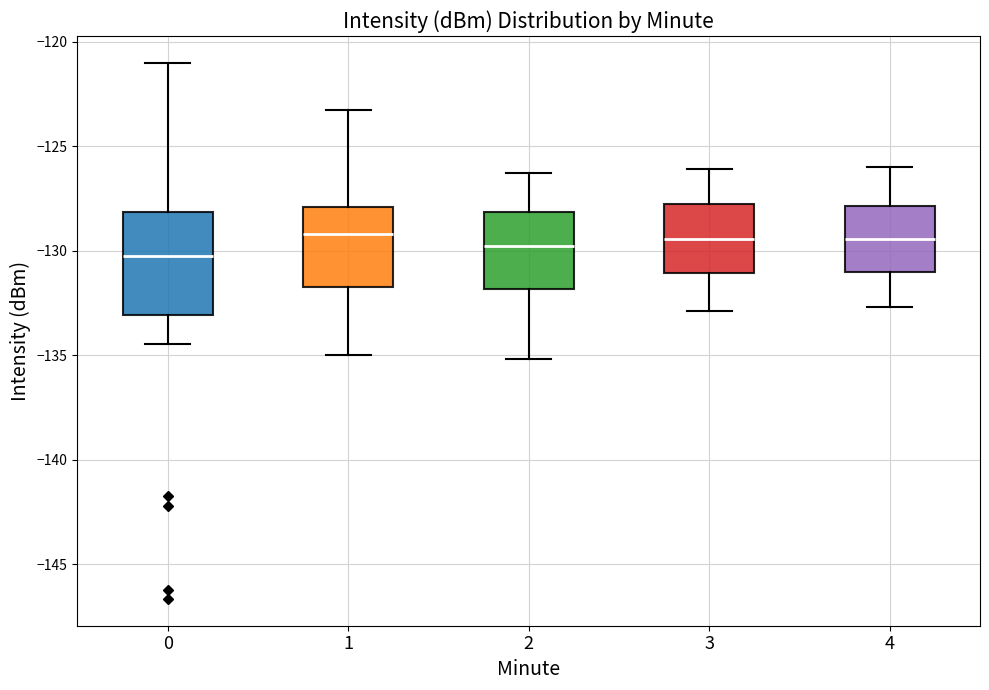

Reading left to right, read every box against the y-axis: the position of its median line, the range the box covers, and the ends of its whiskers. The values are not printed on the chart, so give them approximately, as read against the axis.

0: median -130.5, box -133.0 to -128.0, whiskers -134.5 to -121.0
1: median -129.0, box -131.5 to -128.0, whiskers -135.0 to -123.0
2: median -130.0, box -132.0 to -128.0, whiskers -135.0 to -126.5
3: median -129.5, box -131.0 to -127.5, whiskers -133.0 to -126.0
4: median -129.5, box -131.0 to -128.0, whiskers -132.5 to -126.0